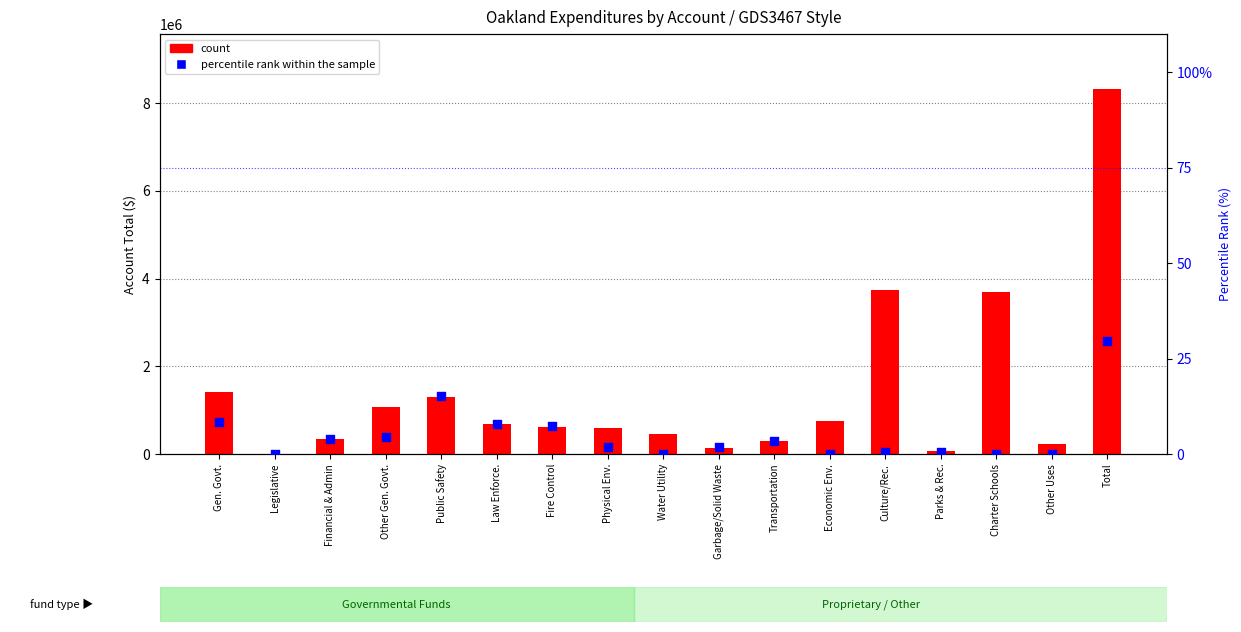

What are all the series names shown in the legend?

count, percentile rank within the sample